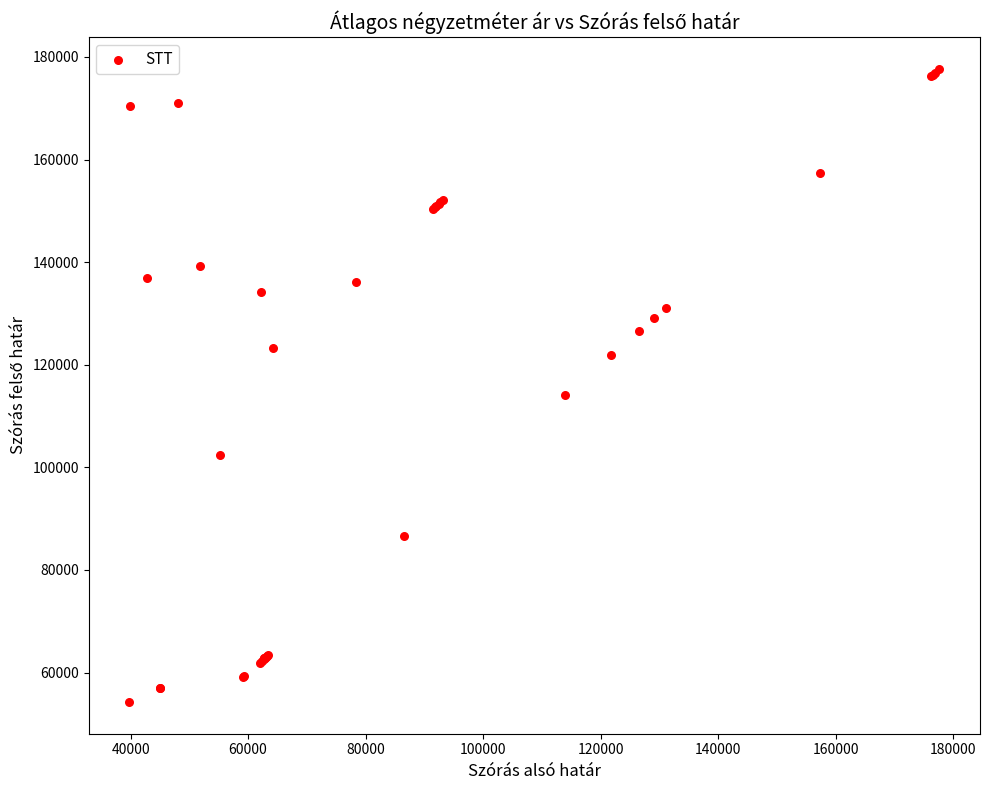

What Y value in the scatter plot is closest to 115976?

114031